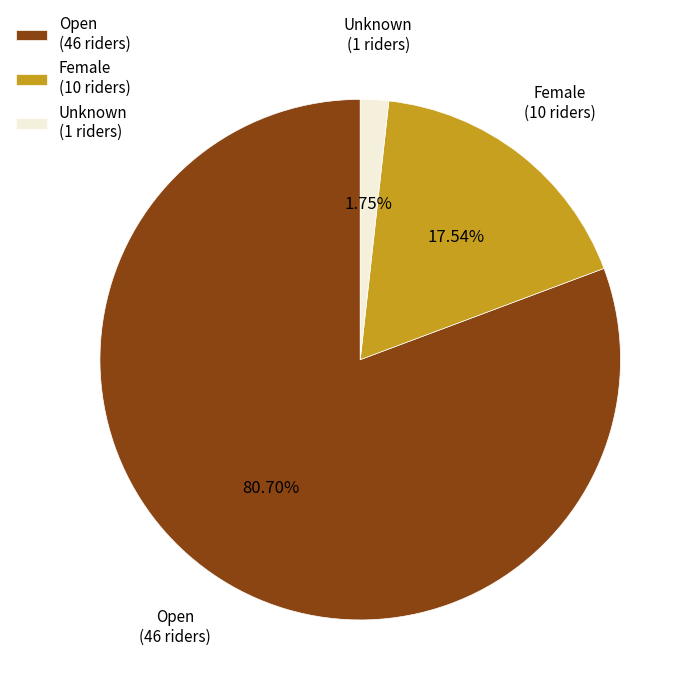

Which category accounts for the majority?

Open